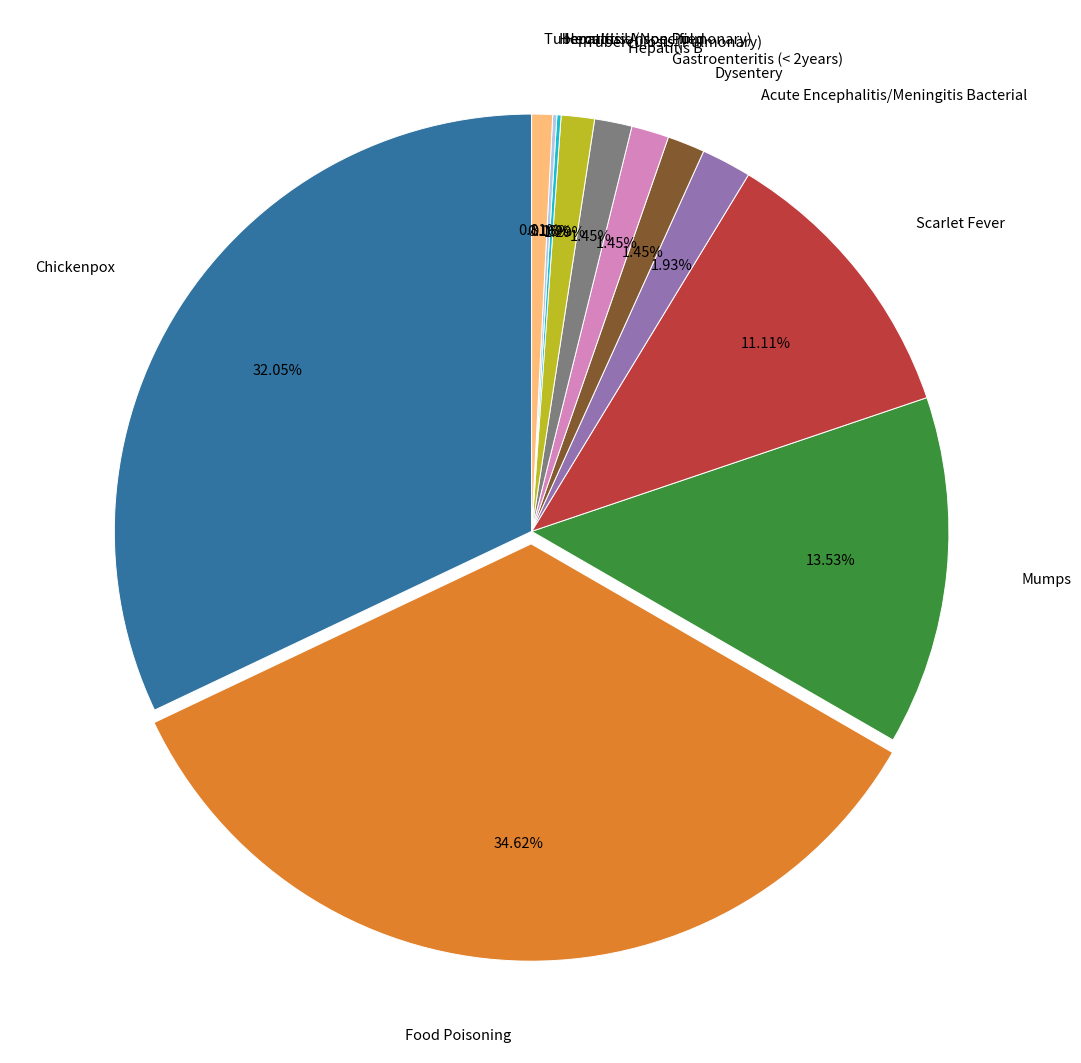

Which slice is the largest?

Food Poisoning